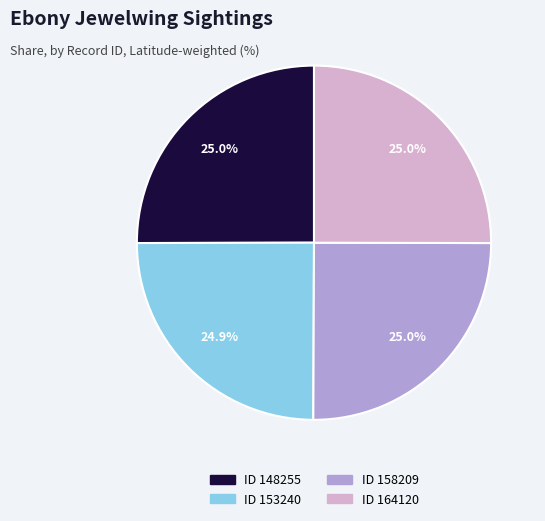

Is there any slice that represents more than half of the pie?

No